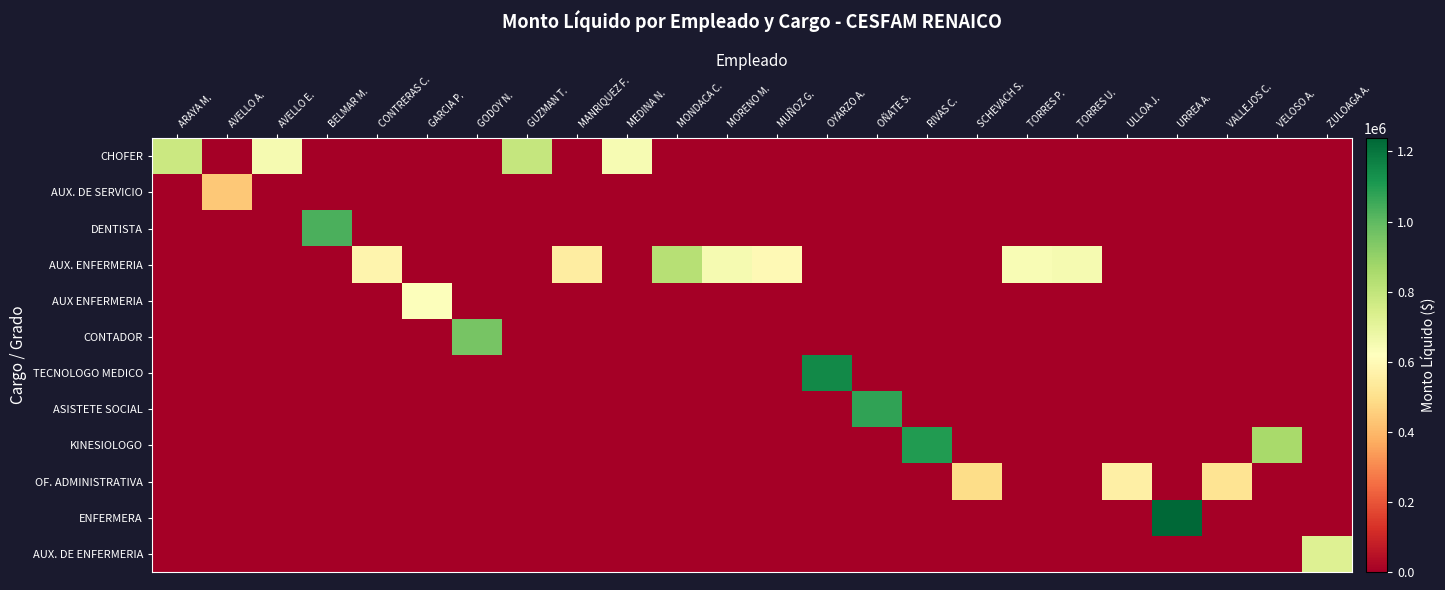

What is the total value across all series at MUÑOZ G.?

595511